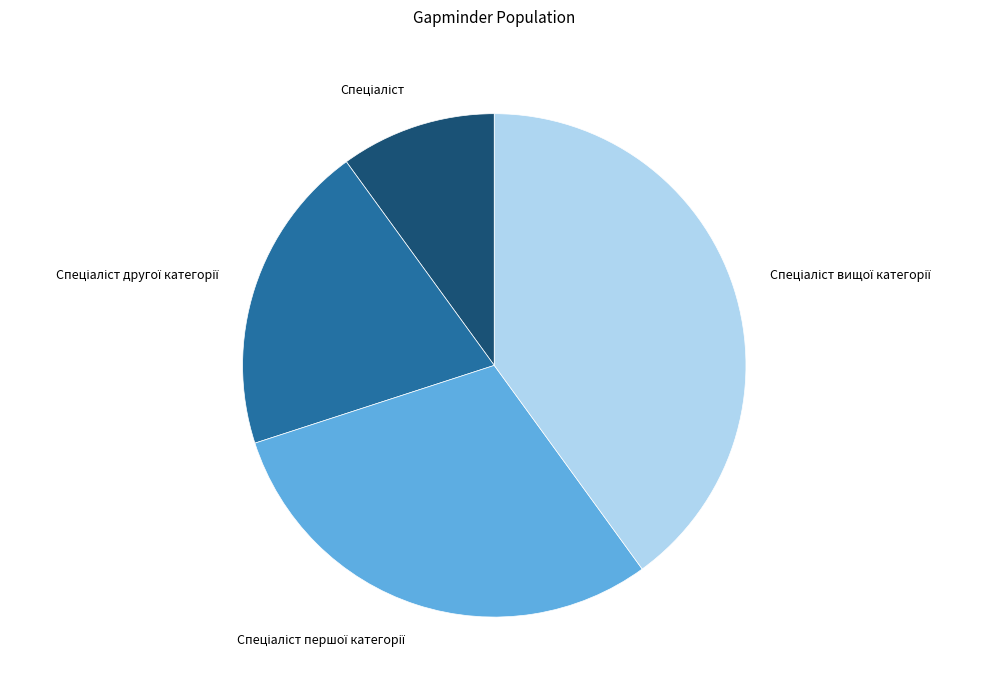

Is there any slice that represents more than half of the pie?

No